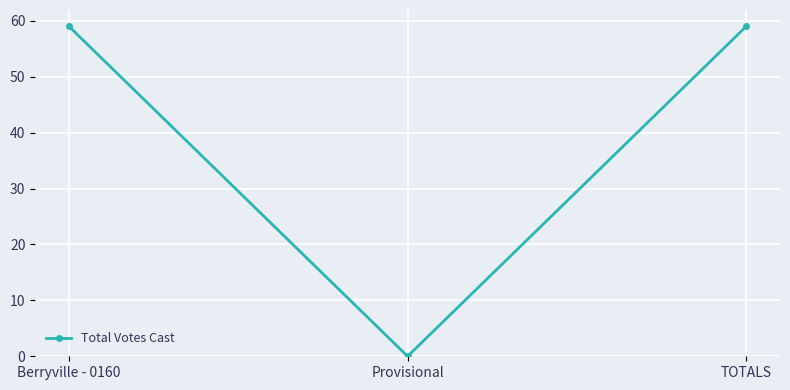

What is the label of the 2nd point from the right?

Provisional